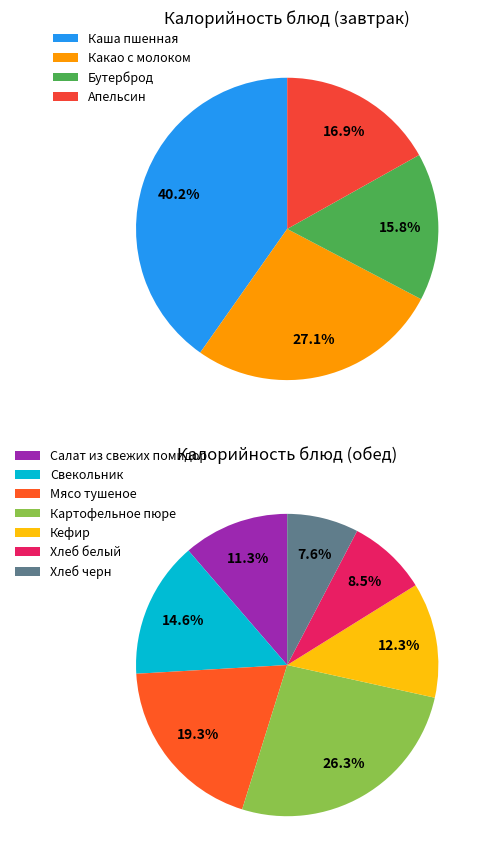

How many segments does this pie chart have?

11